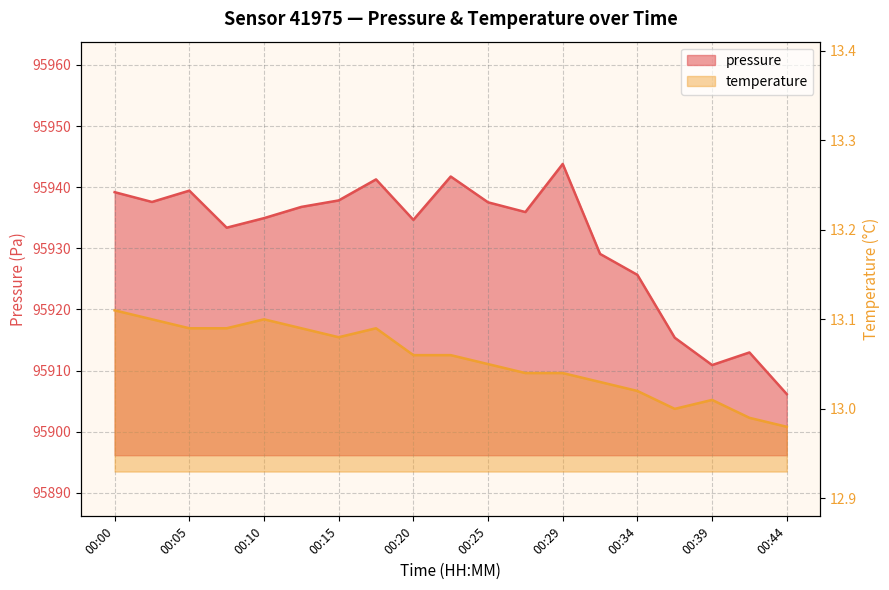

Between 00:32 and 00:37, which is larger?

00:32